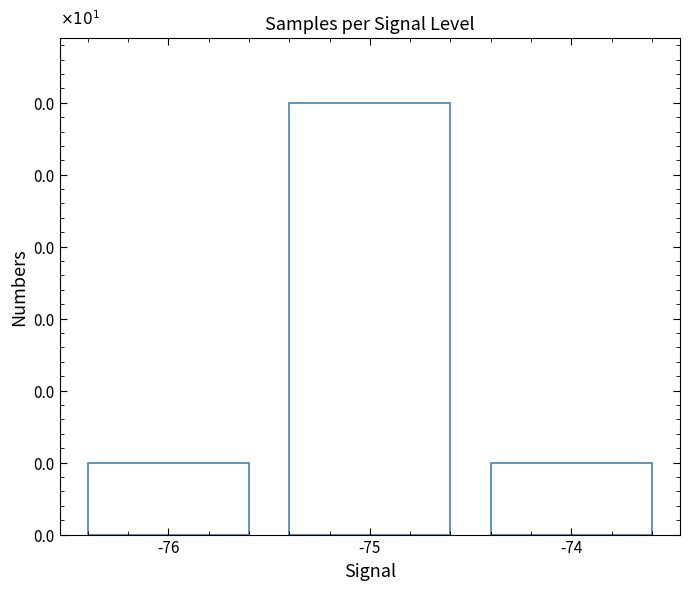

What is the smallest value displayed?

5